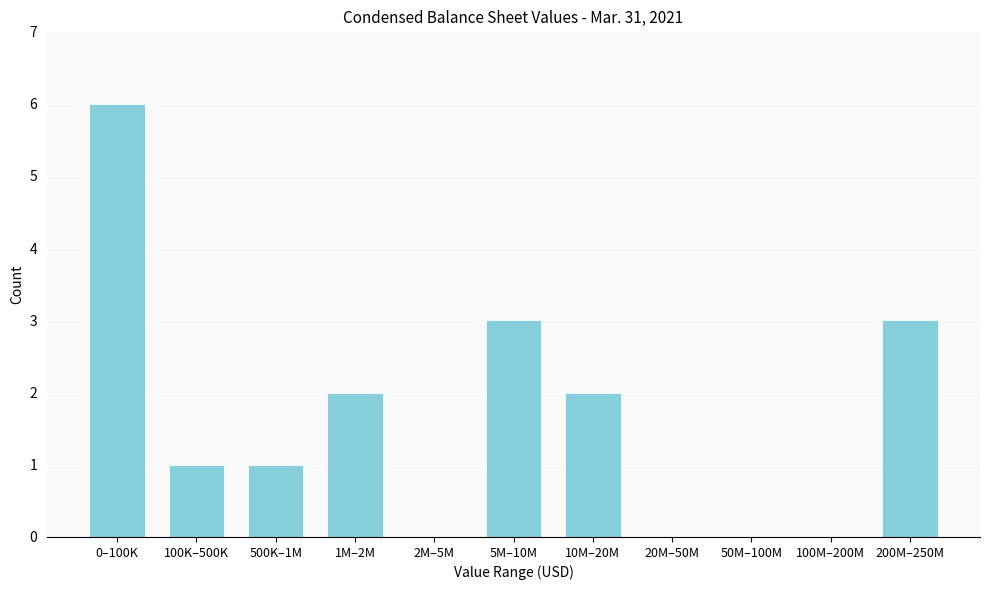

Reading left to right, transcribe all the data shown in this chart.

0–100K=6	100K–500K=1	500K–1M=1	1M–2M=2	2M–5M=0	5M–10M=3	10M–20M=2	20M–50M=0	50M–100M=0	100M–200M=0	200M–250M=3